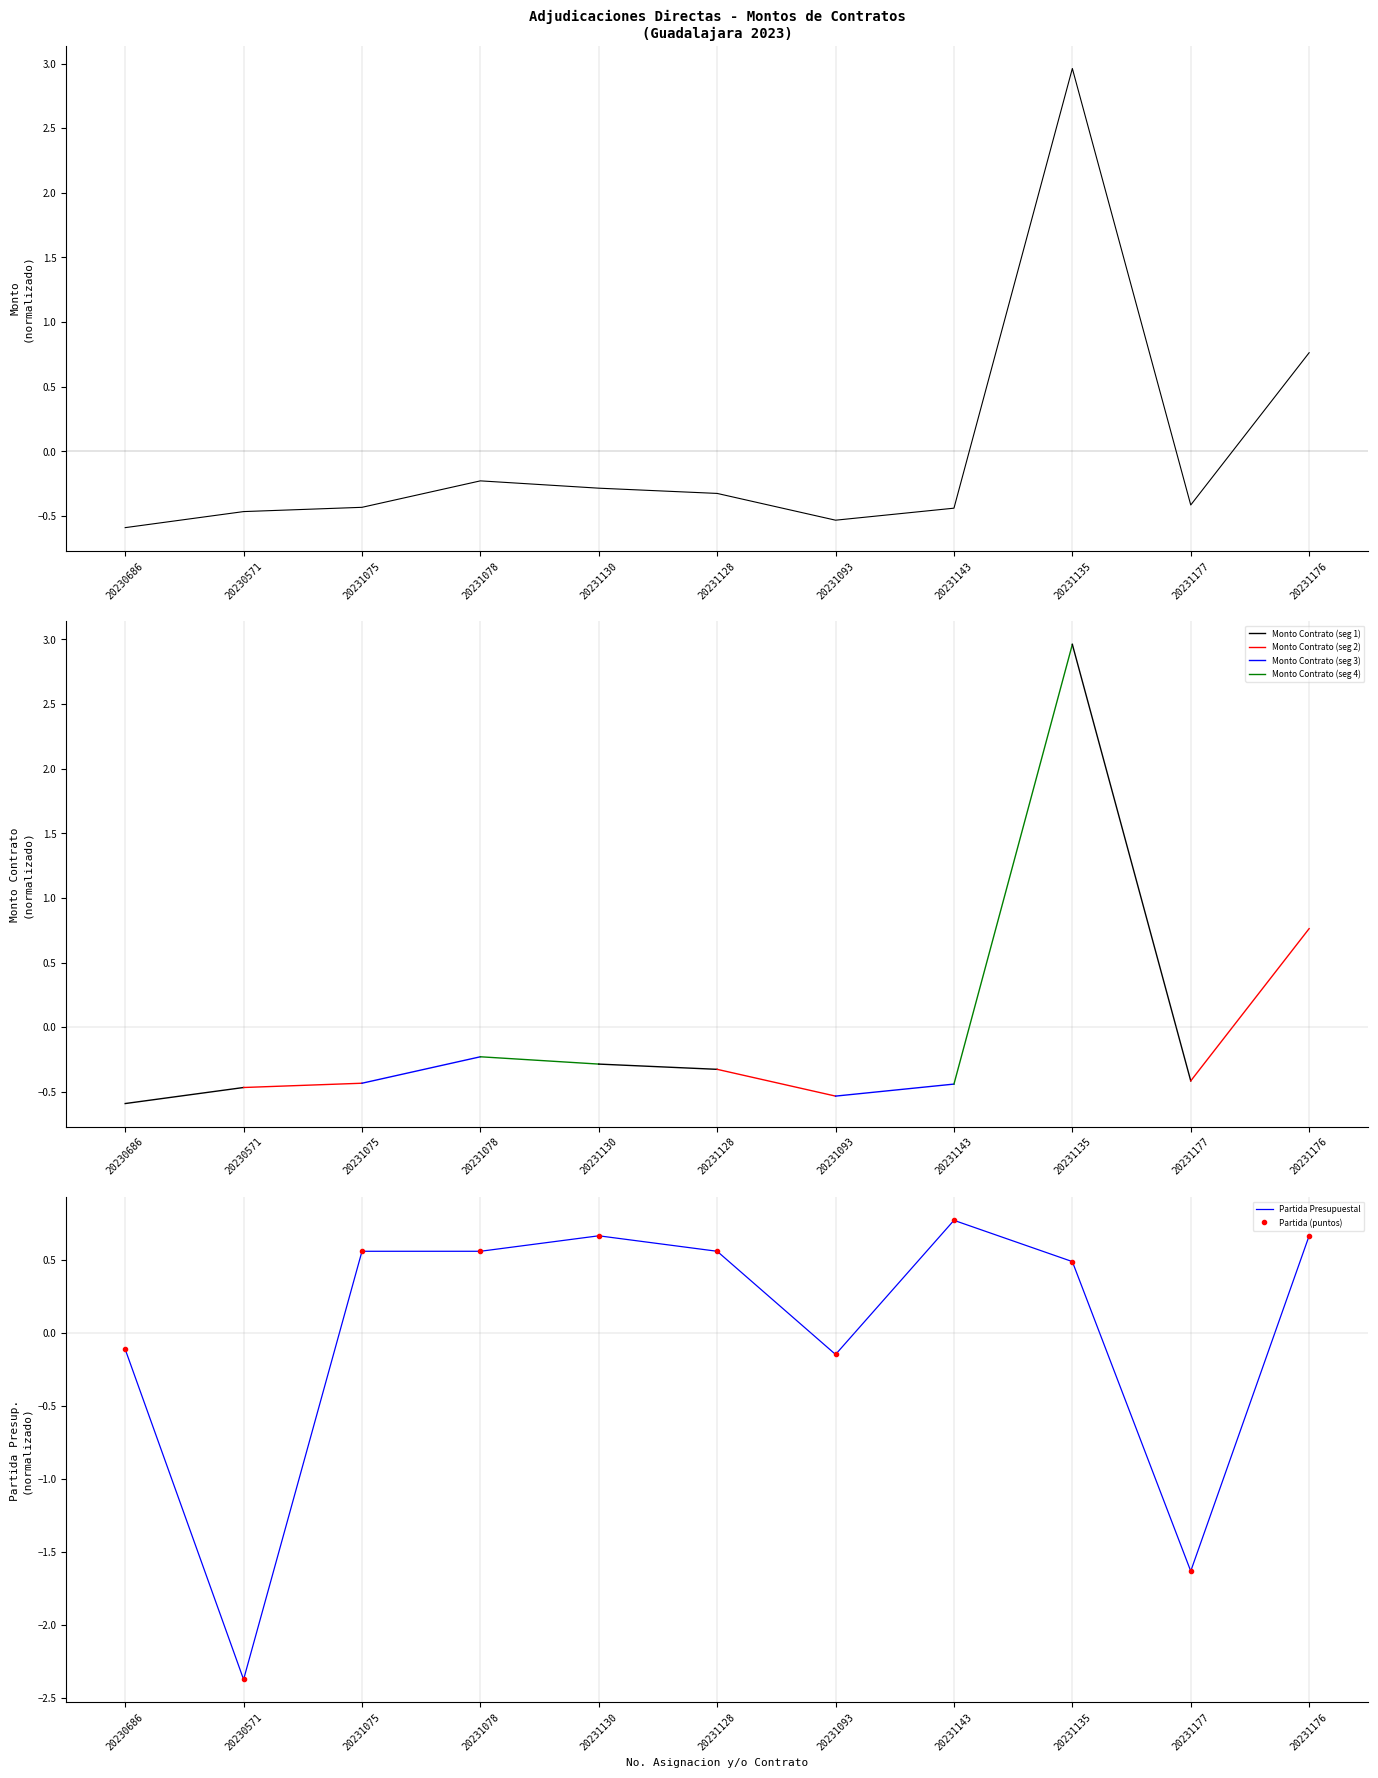

Which category has the lowest value in the Partida (puntos) series?

20230571